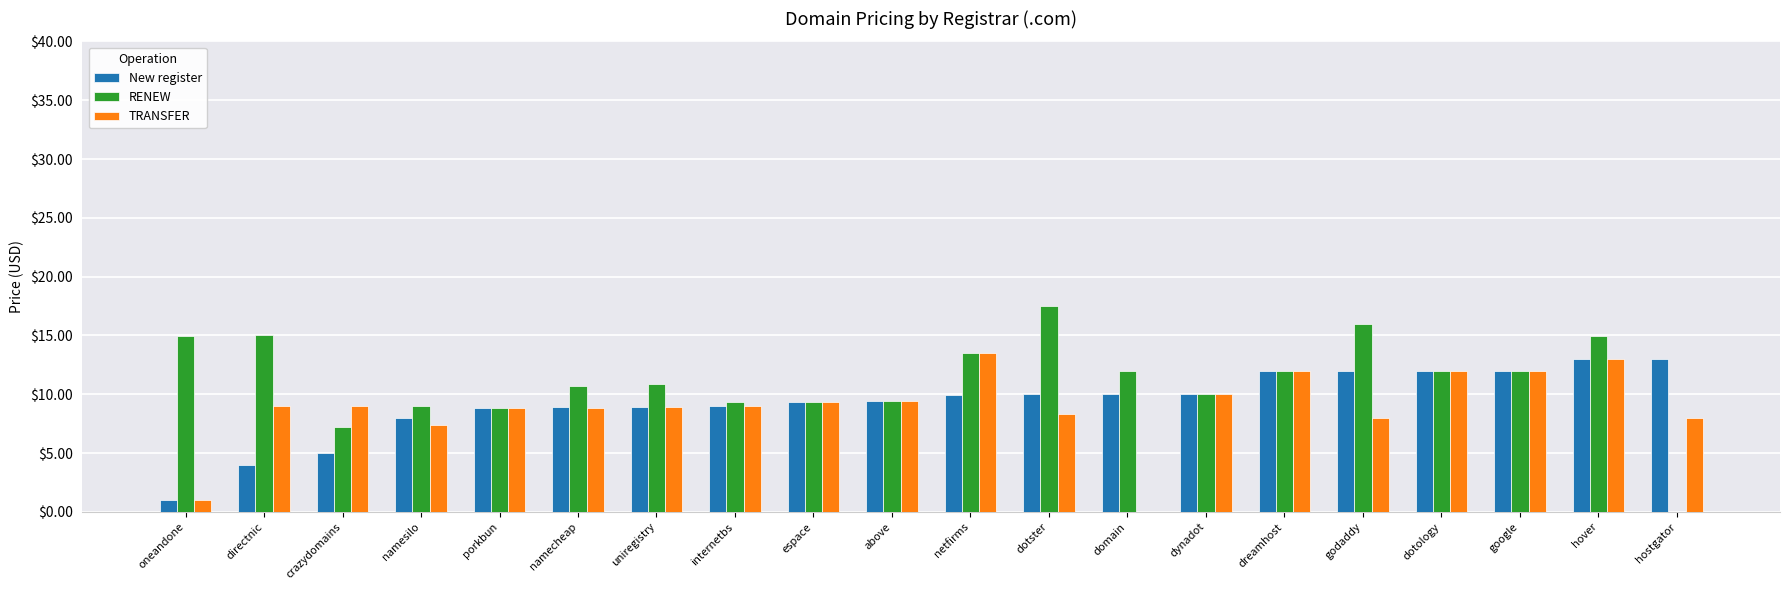

What is the sum of all RENEW values?

224.7